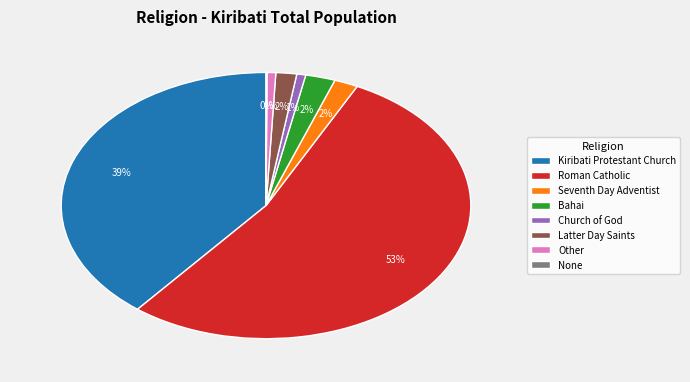

Which has a higher value, Other or Latter Day Saints?

Latter Day Saints